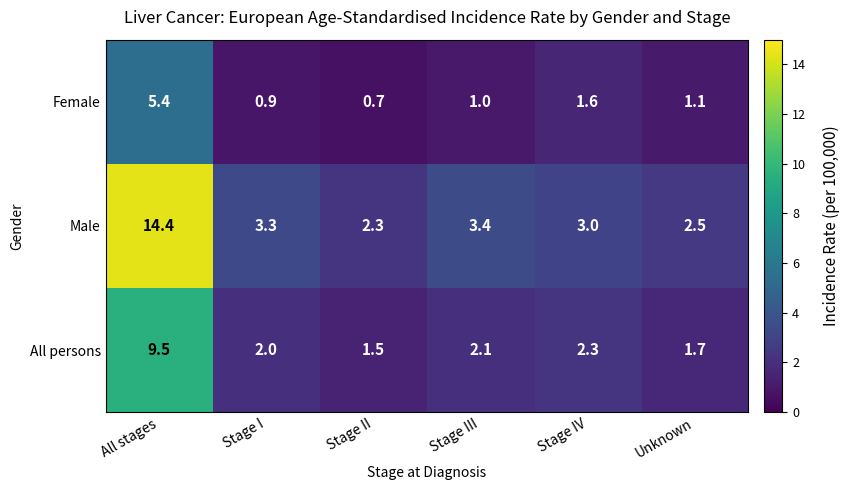

What is the maximum value shown in the chart?

14.4